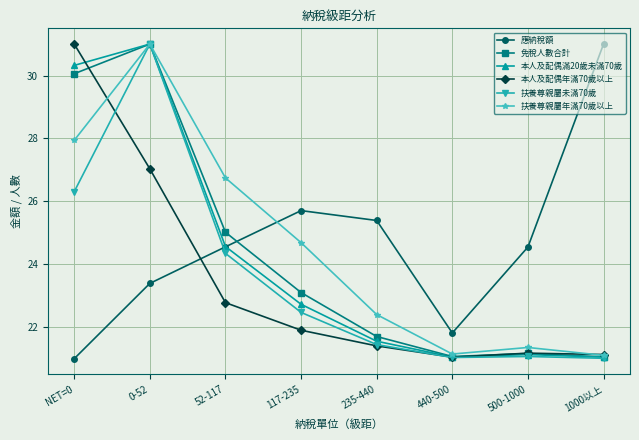

Does the chart have visible grid lines?

Yes